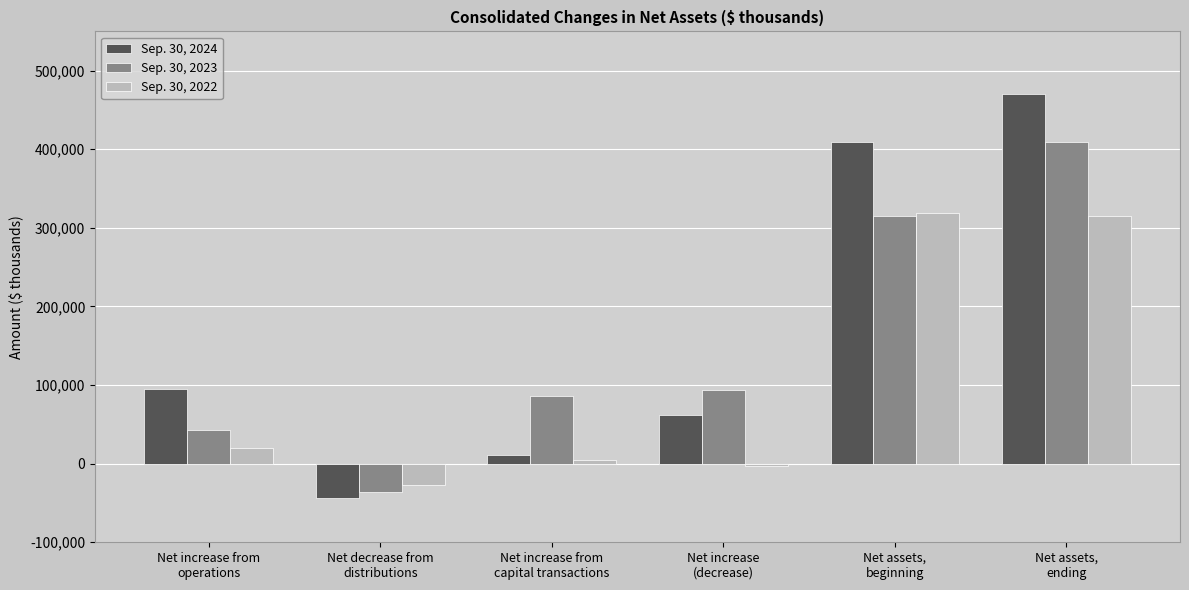

Reading left to right, list all the values displayed in this chart.

Sep. 30, 2024: Net increase from
operations=94506	Net decrease from
distributions=-43141	Net increase from
capital transactions=10835	Net increase
(decrease)=62200	Net assets,
beginning=408695	Net assets,
ending=470895
Sep. 30, 2023: Net increase from
operations=42668	Net decrease from
distributions=-35407	Net increase from
capital transactions=85947	Net increase
(decrease)=93208	Net assets,
beginning=315487	Net assets,
ending=408695
Sep. 30, 2022: Net increase from
operations=19914	Net decrease from
distributions=-27322	Net increase from
capital transactions=4456	Net increase
(decrease)=-2952	Net assets,
beginning=318439	Net assets,
ending=315487